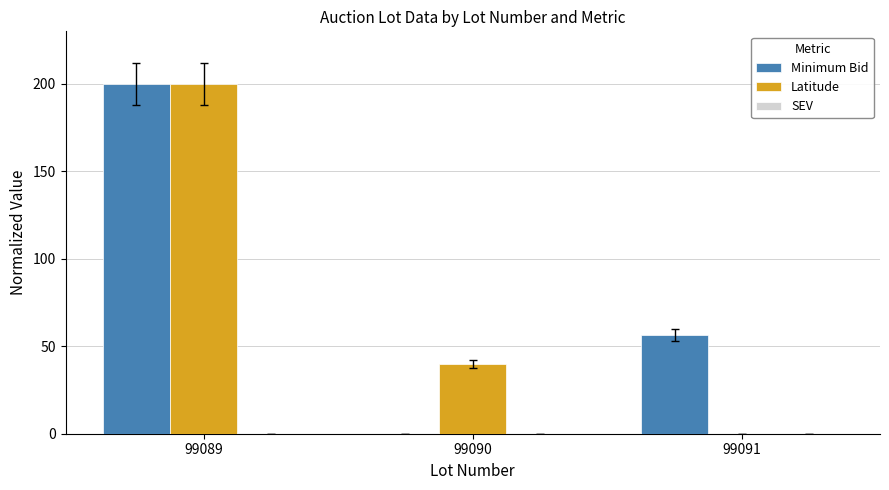

What is the maximum value shown in the chart?

200.0